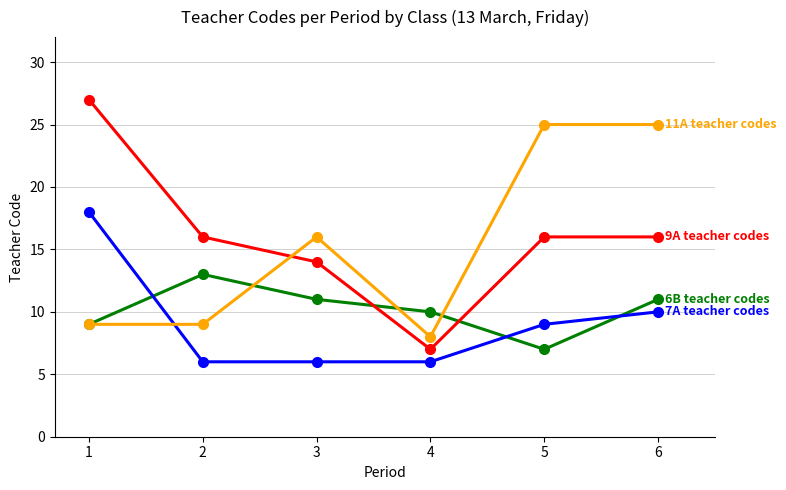

How many distinct data groups are displayed?

4